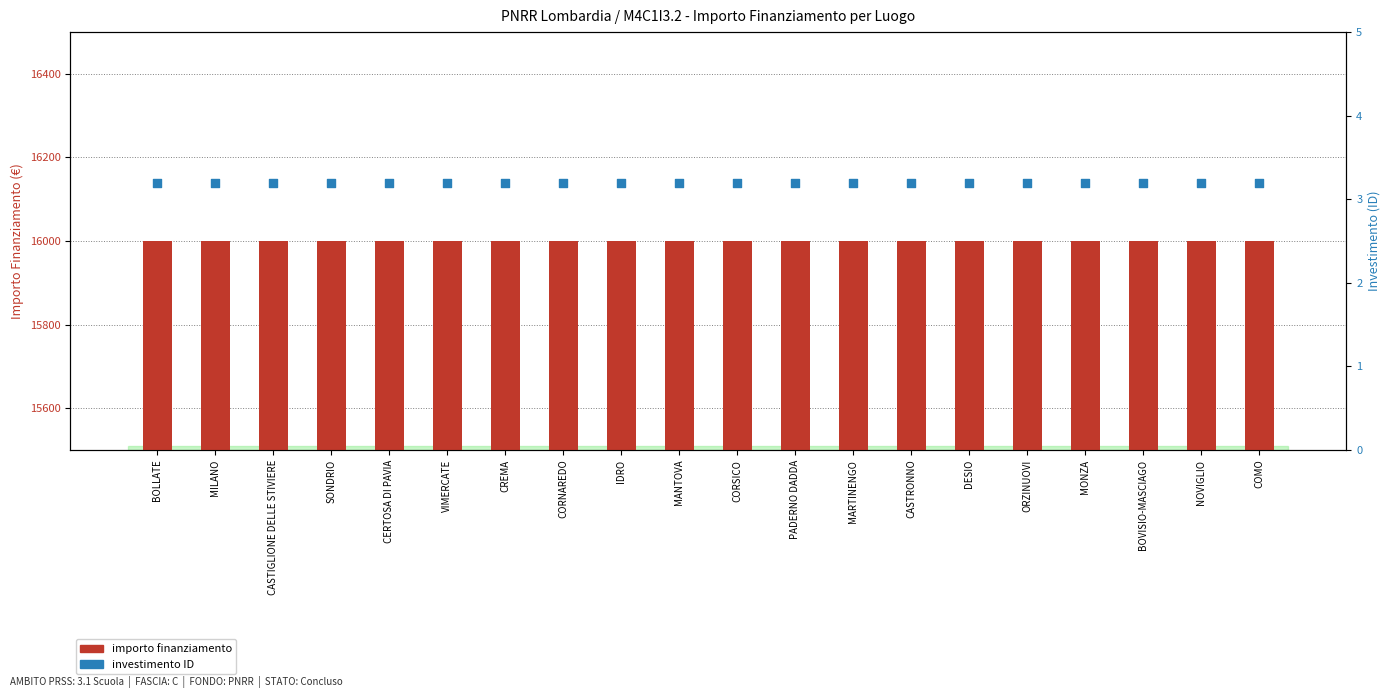

What is the total value across all series at MILANO?

16003.2